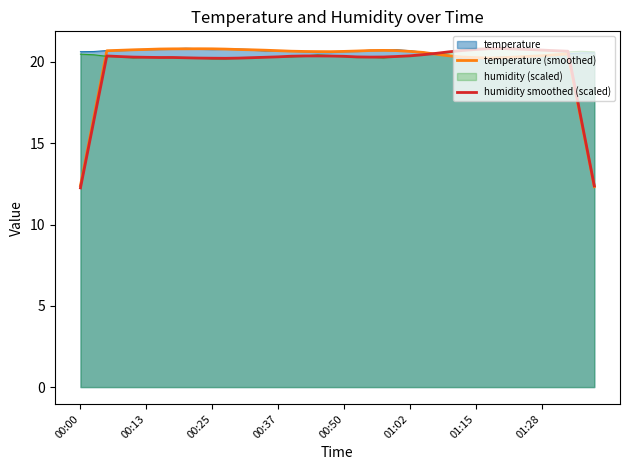

Which series has the largest range (max minus min)?

humidity smoothed (scaled)